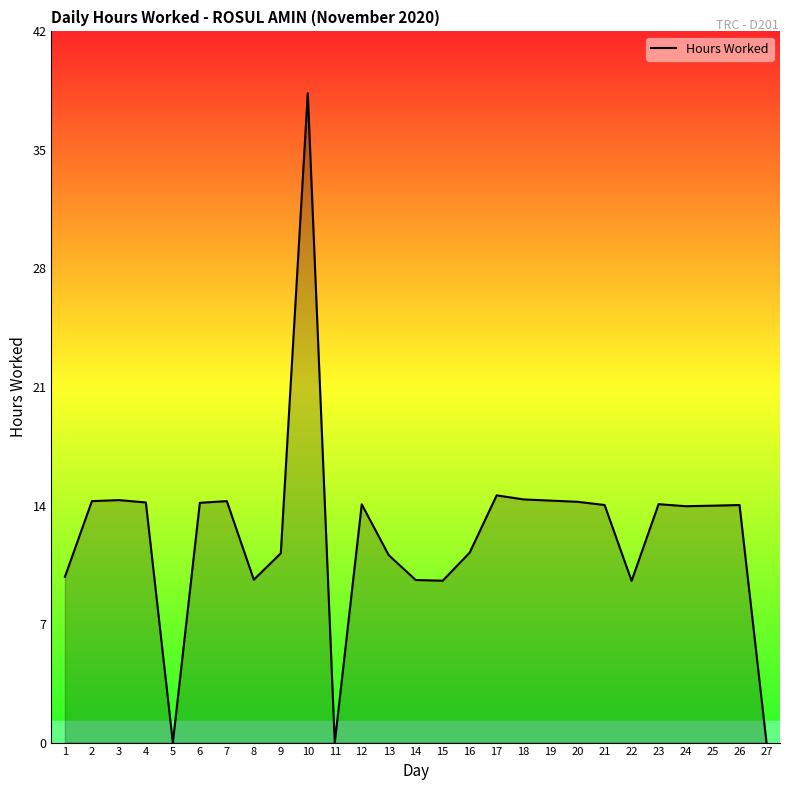

The chart shows a value of 14.0 at 21. True or false?

True